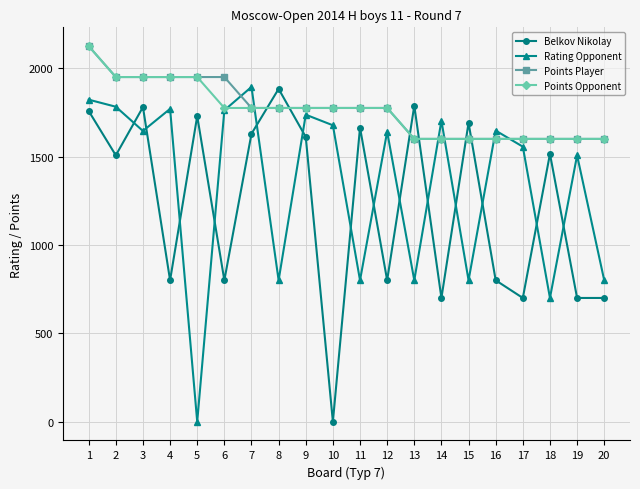

How many interior local peaks does the Rating Opponent series have?

7